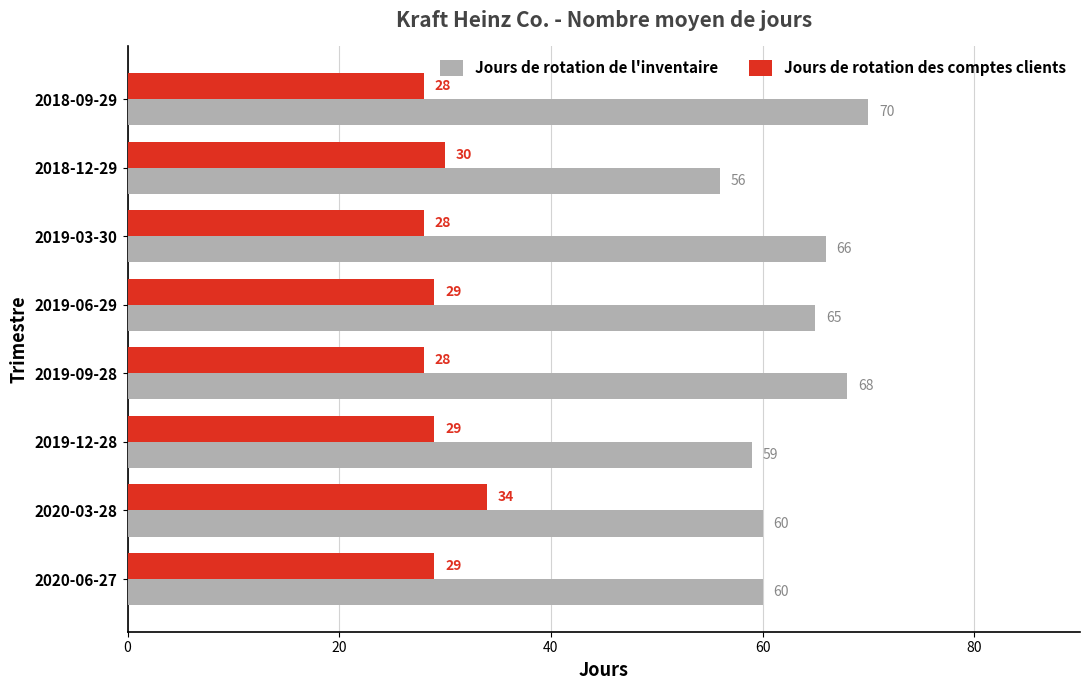

What value does the Jours de rotation des comptes clients series have at 2020-06-27?

29